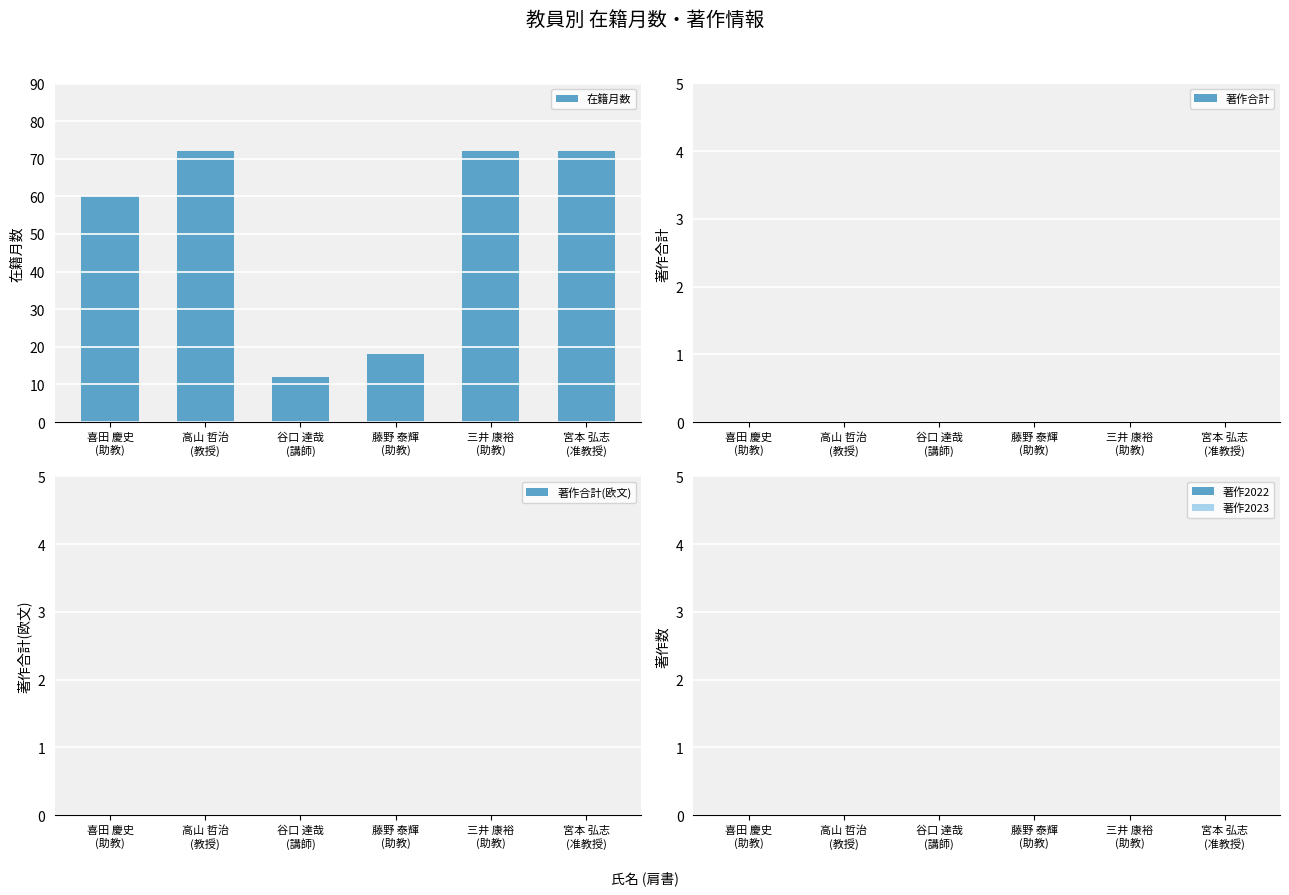

What is the value of the 1st bar from the left?

60